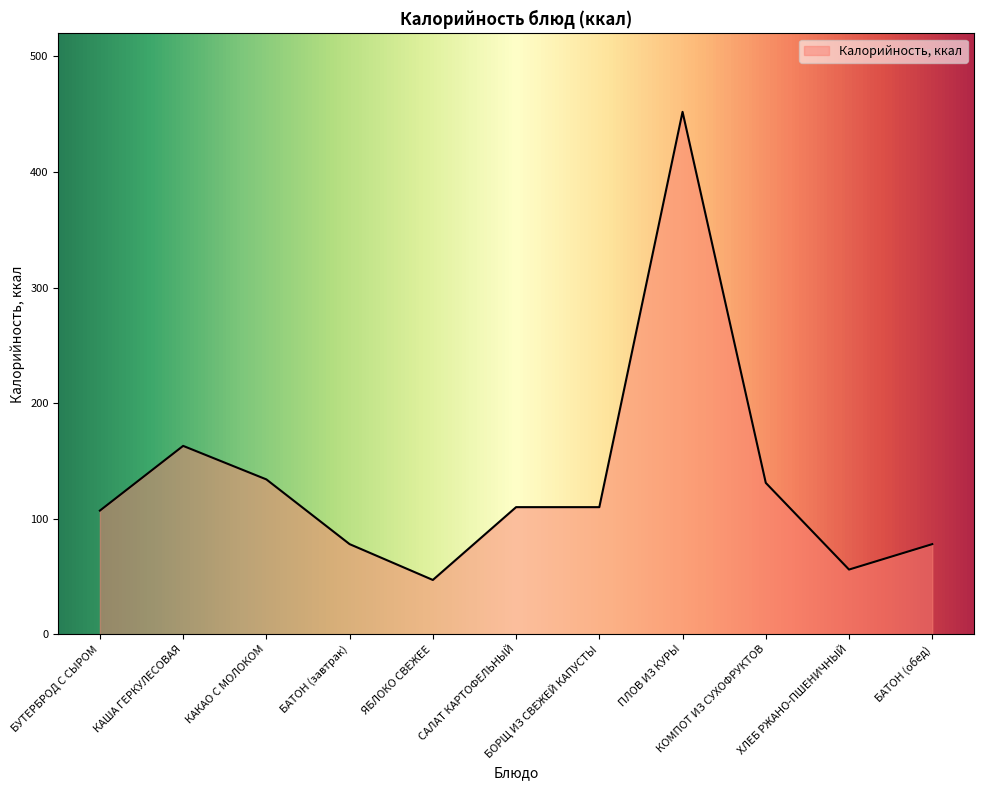

Reading left to right, what are all the values shown in this chart?

107	163	134	78	47	110	110	452	131	56	78